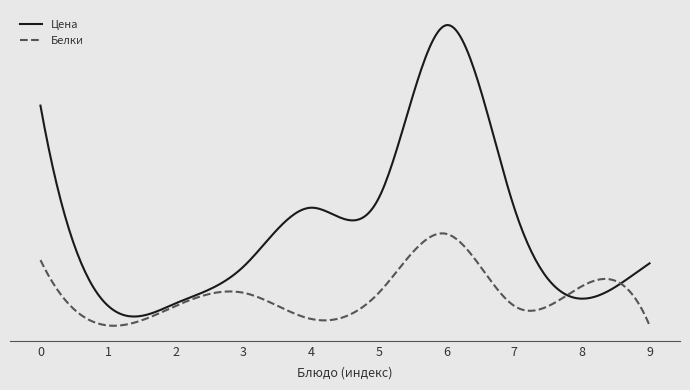

What are all the series names shown in the legend?

Цена, Белки